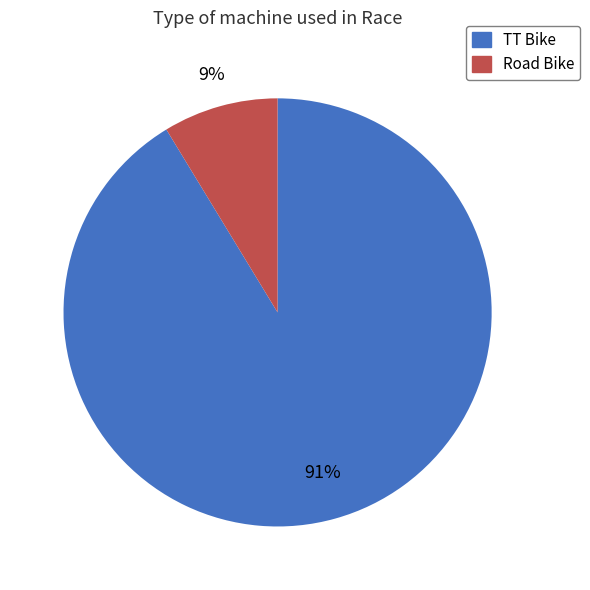

Count the number of slices in the pie.

2